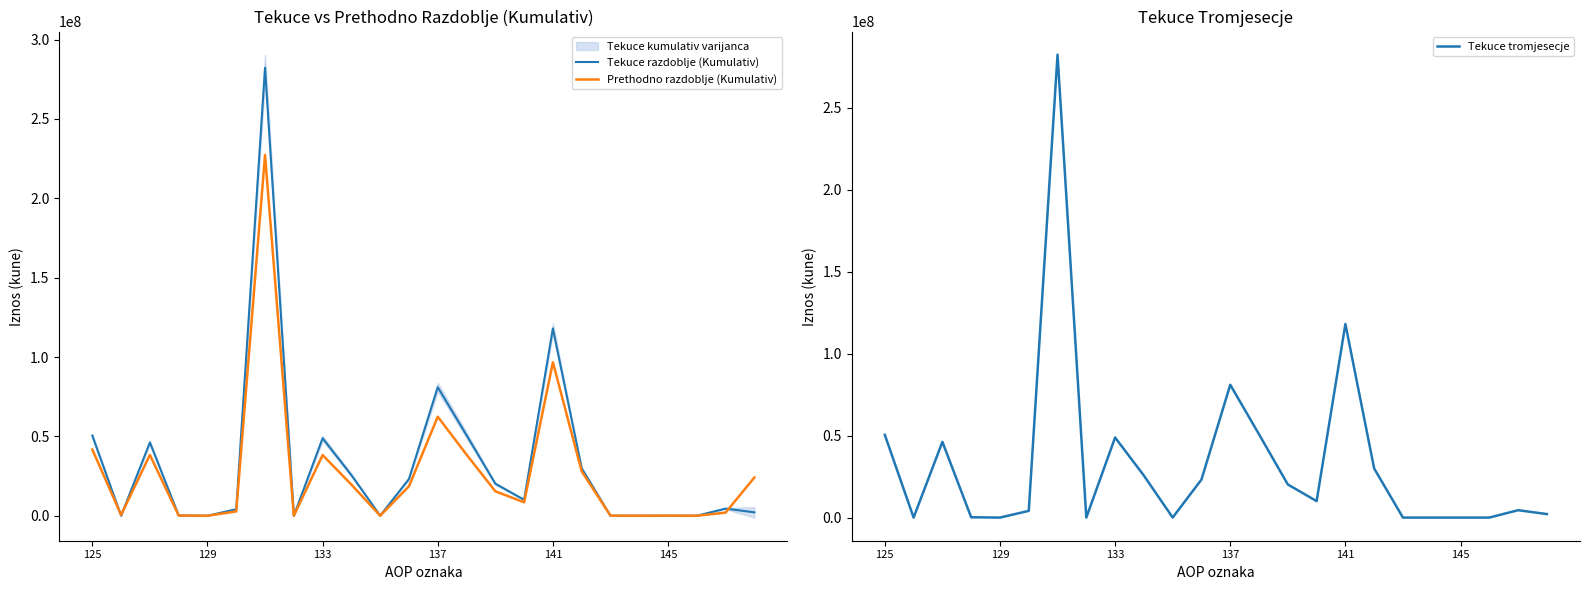

In Prethodno razdoblje (Kumulativ), how many points are lower than both neighbors (excluding endpoints)?

7